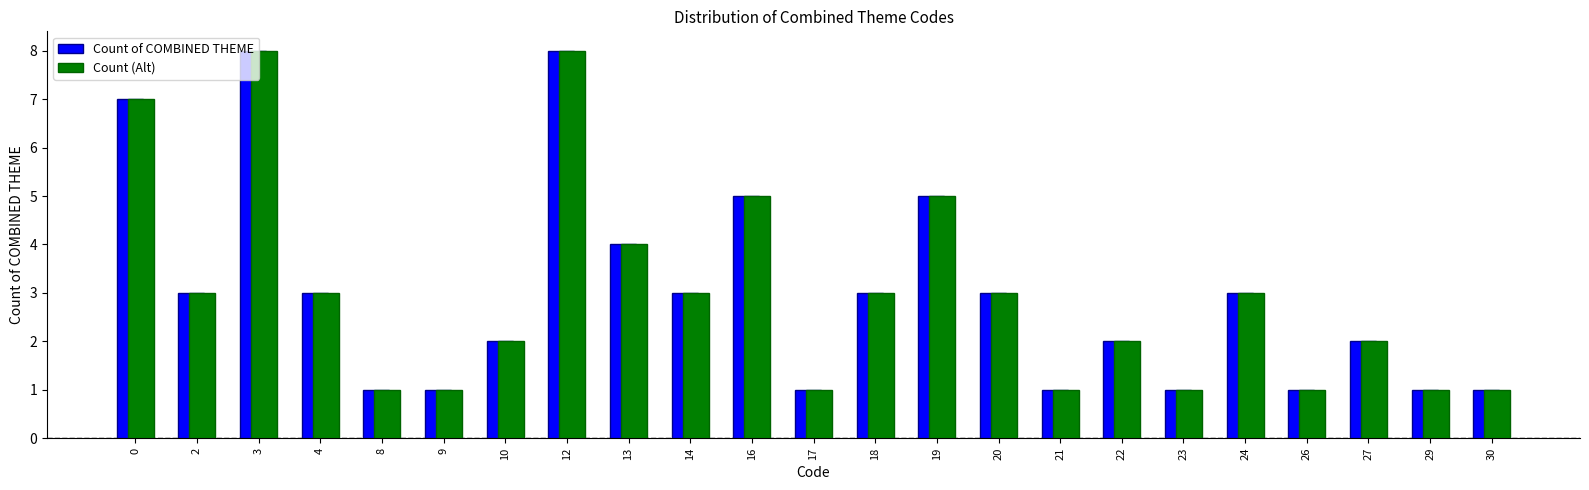

What is the total value across all series at 3?

16